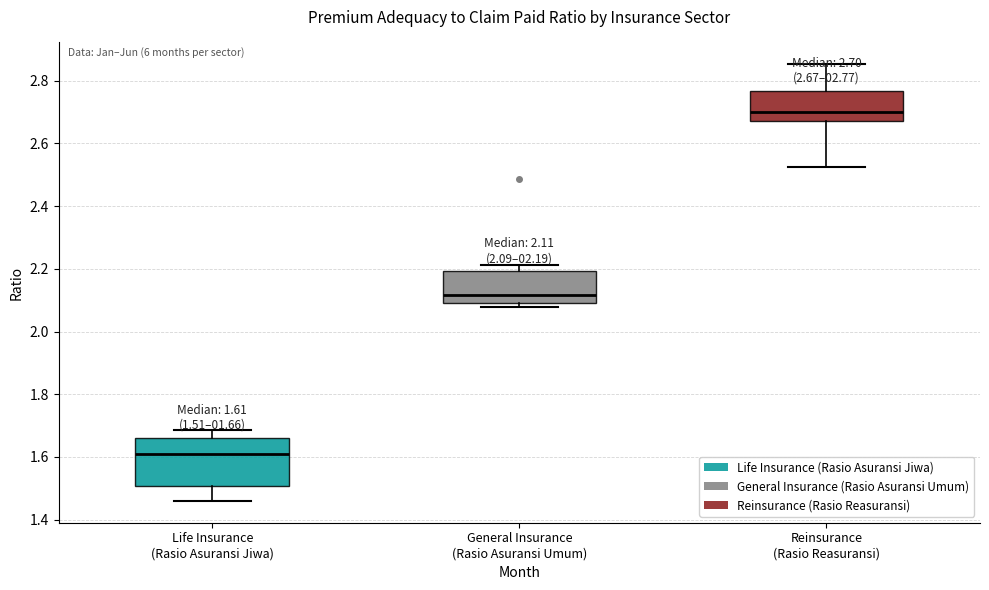

Which box's median line is the lowest?

Life Insurance (Rasio Asuransi Jiwa)